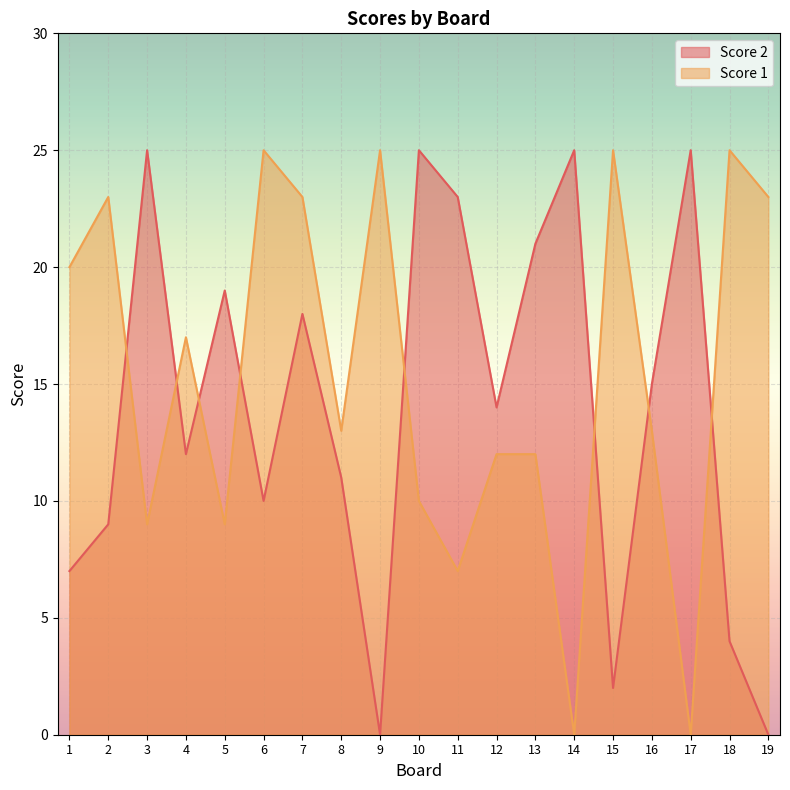

Where do Score 1 and Score 2 first cross each other?

2 and 3